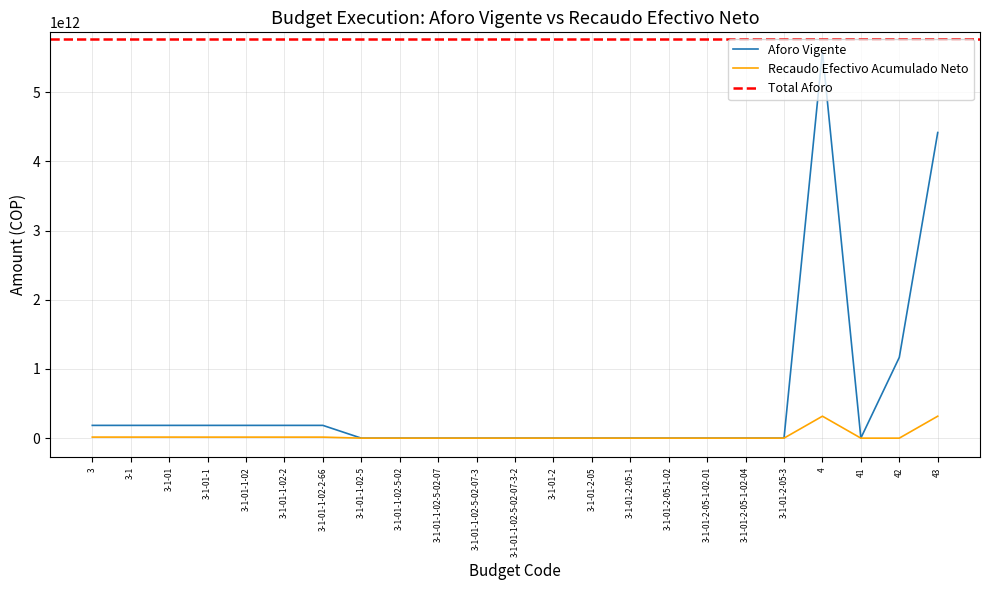

How many lines are shown in the chart?

2